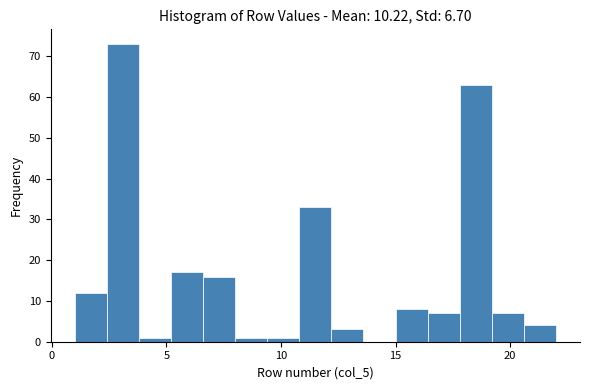

Read against the x-axis, roughly where is the centre of the tallest bar?

3.0